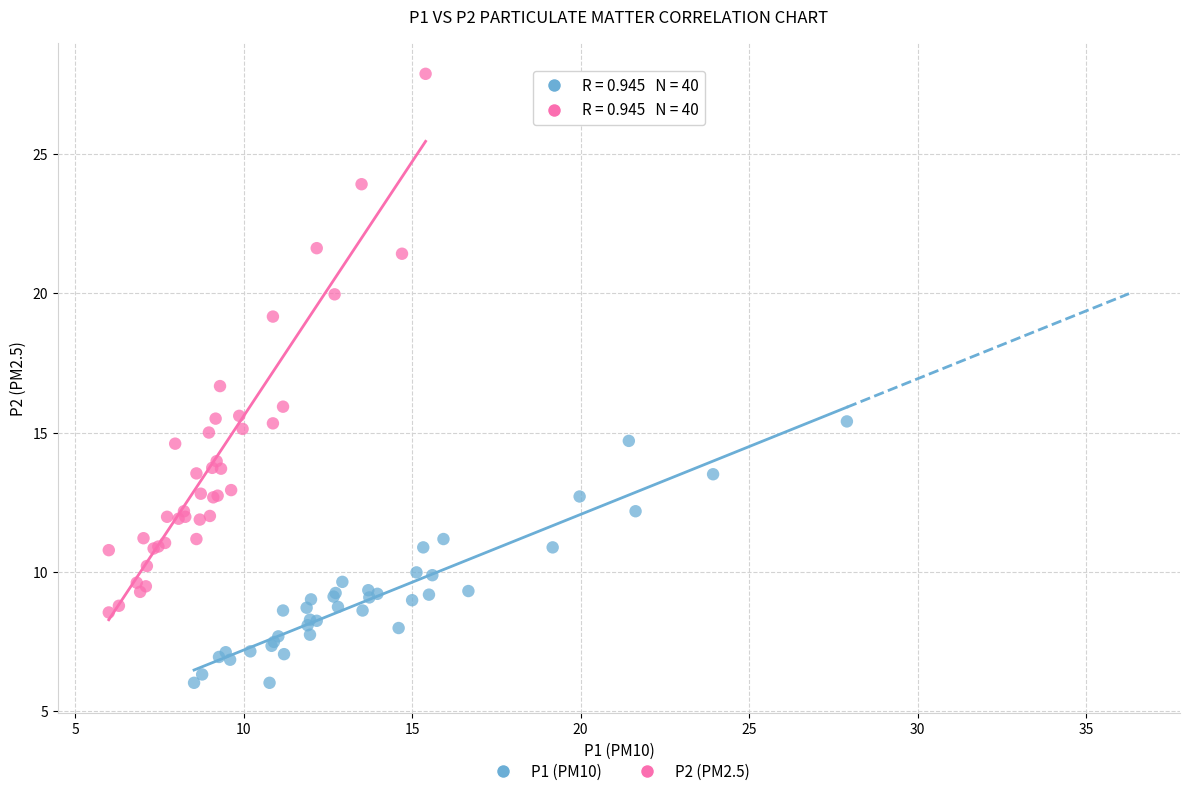

Which series has the widest spread of Y values?

P2 (PM2.5)